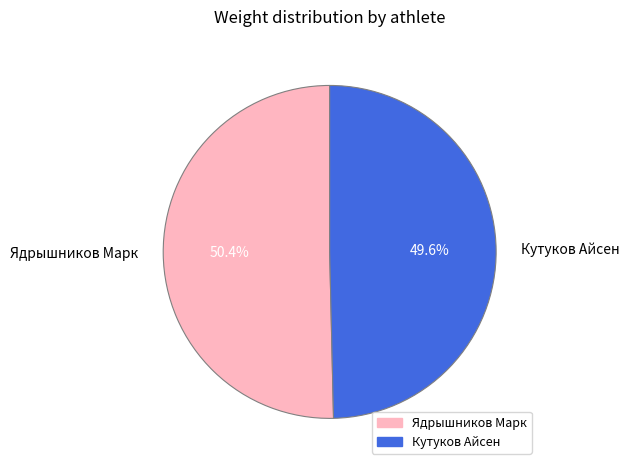

Is there a majority slice in this chart?

Yes